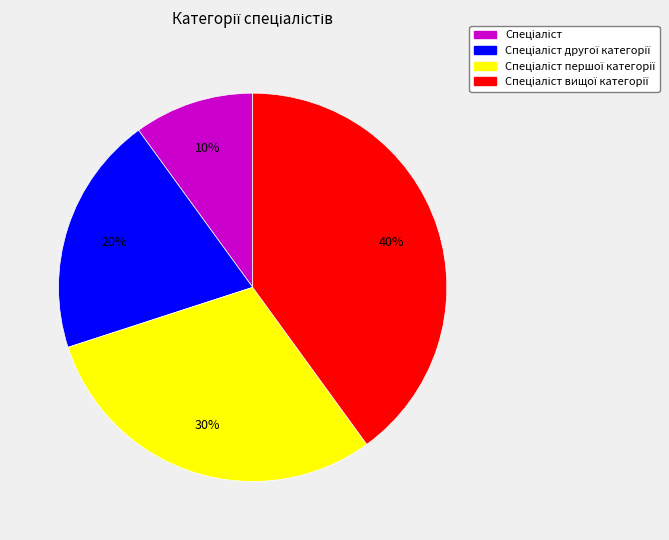

Does any single category account for the majority?

No